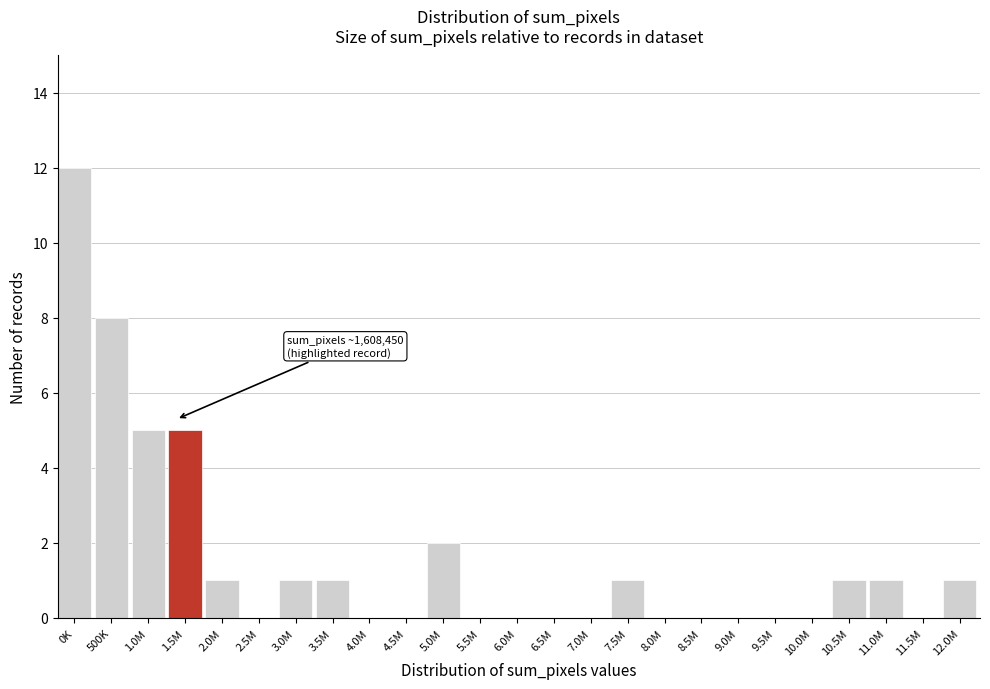

Reading left to right, what are all the values shown in this chart?

0K=12	500K=8	1.0M=5	1.5M=5	2.0M=1	2.5M=0	3.0M=1	3.5M=1	4.0M=0	4.5M=0	5.0M=2	5.5M=0	6.0M=0	6.5M=0	7.0M=0	7.5M=1	8.0M=0	8.5M=0	9.0M=0	9.5M=0	10.0M=0	10.5M=1	11.0M=1	11.5M=0	12.0M=1